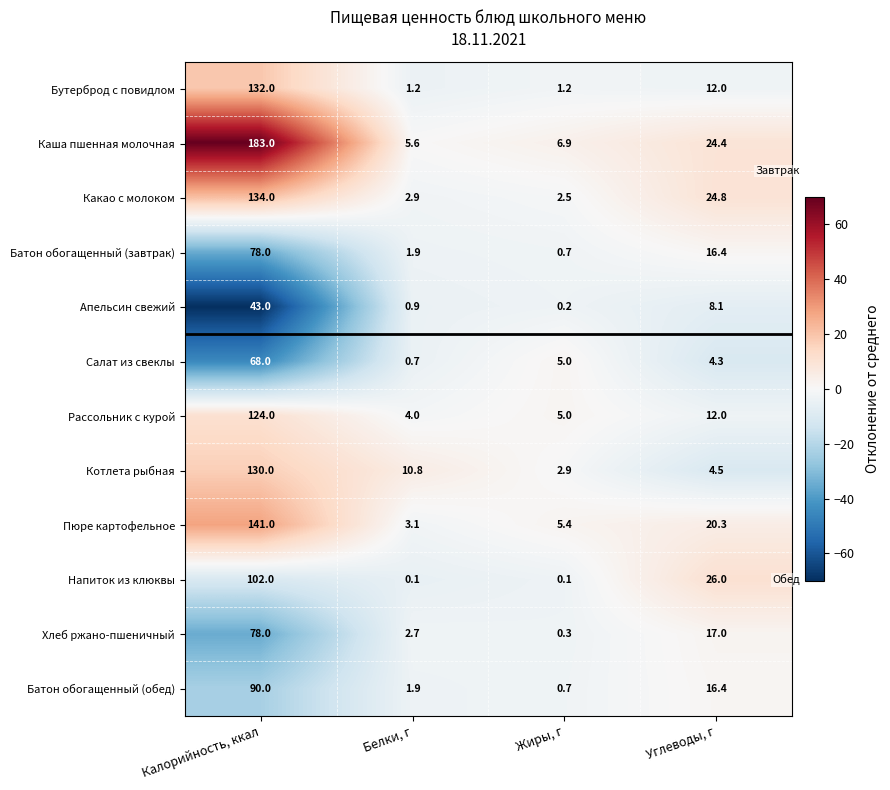

What is the difference between the maximum and second lowest values in the Хлеб ржано-пшеничный series?

75.3